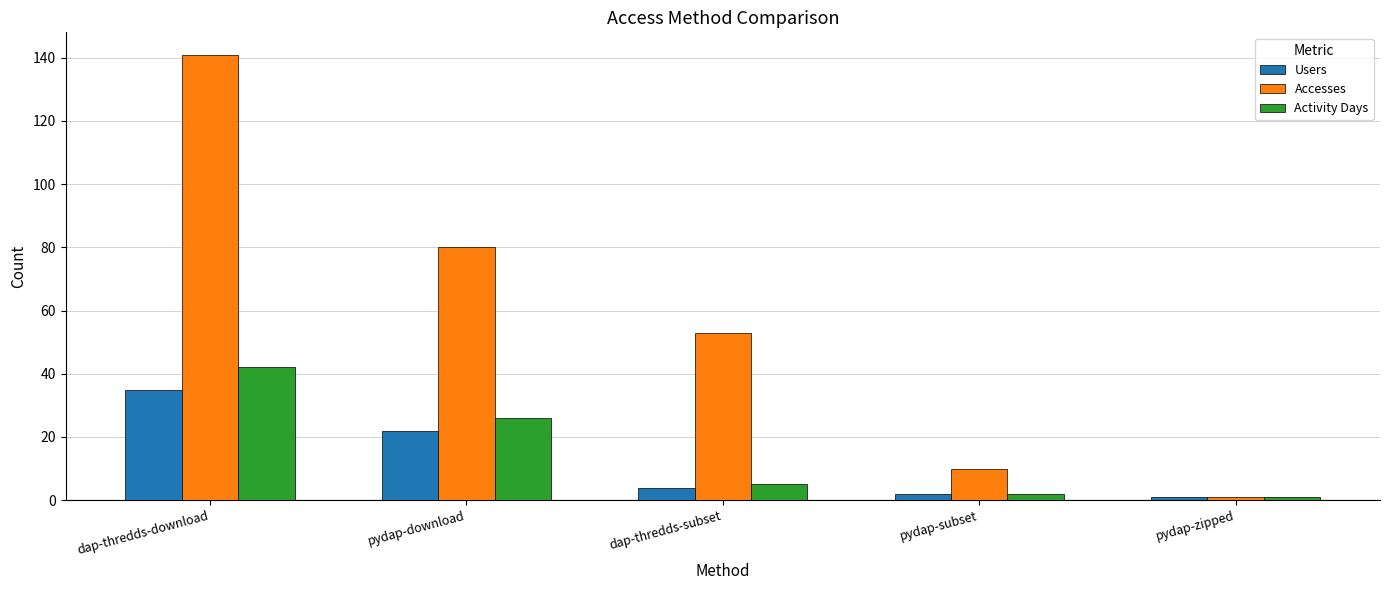

What is the average value of the Activity Days series?

15